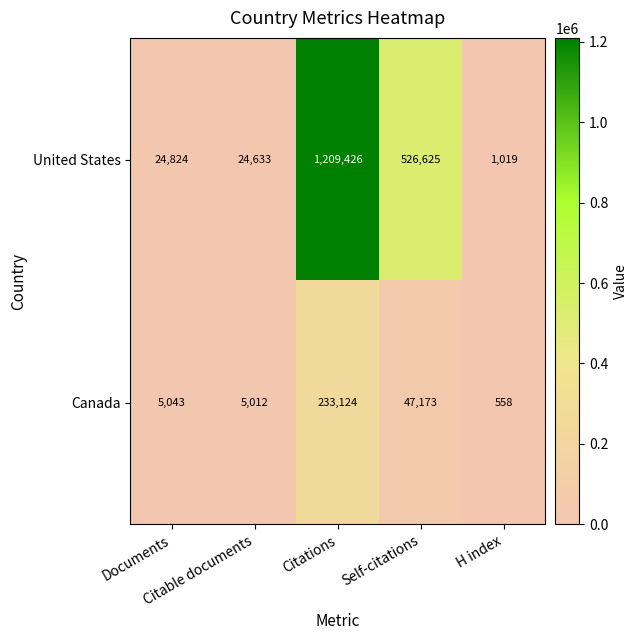

Which series changed the most between Citable documents and Citations?

United States